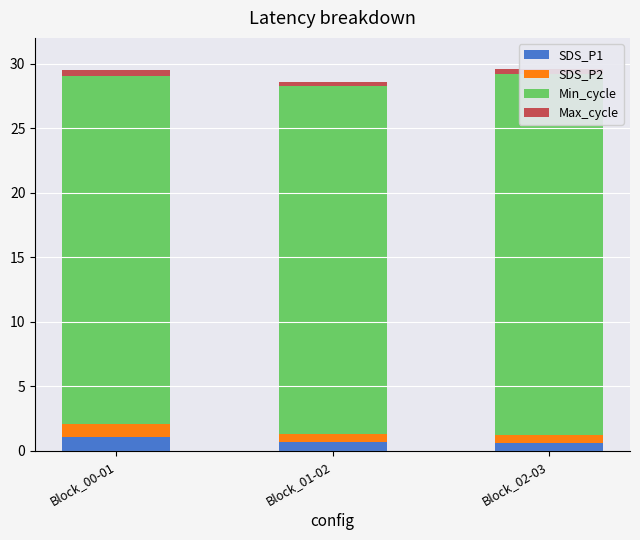

Which series has the largest total across all categories?

Min_cycle